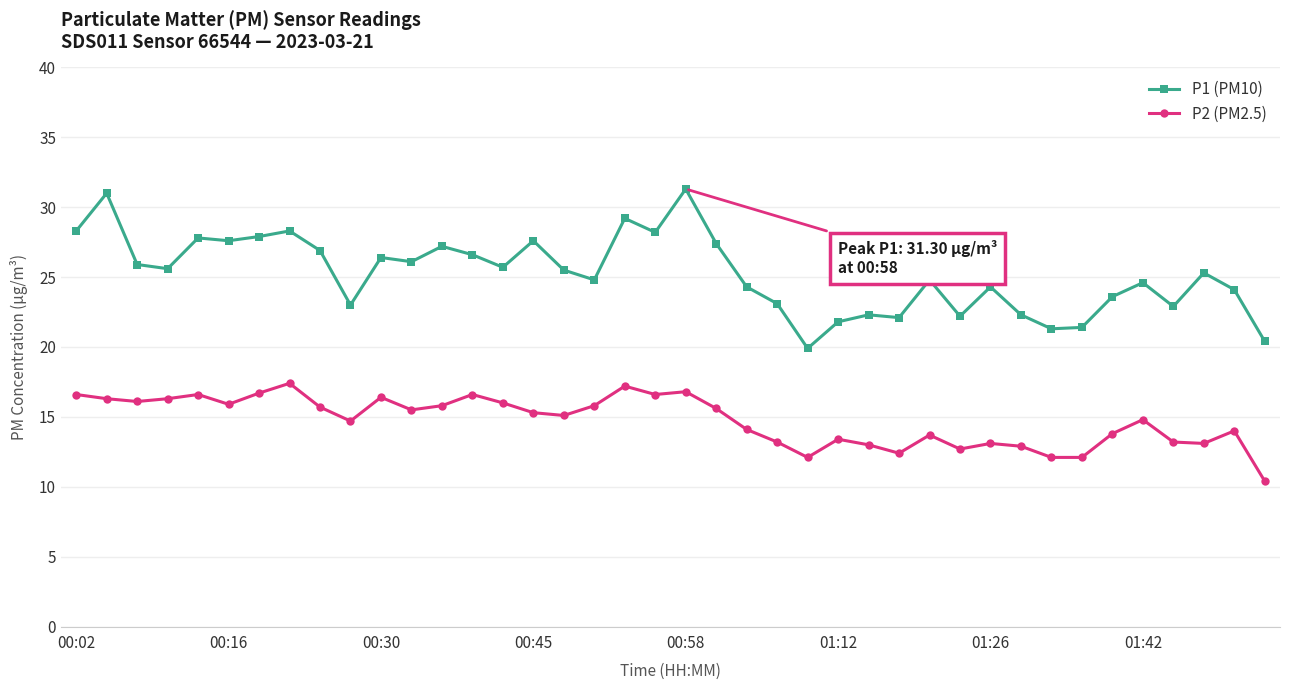

How many data points does each series have?

40